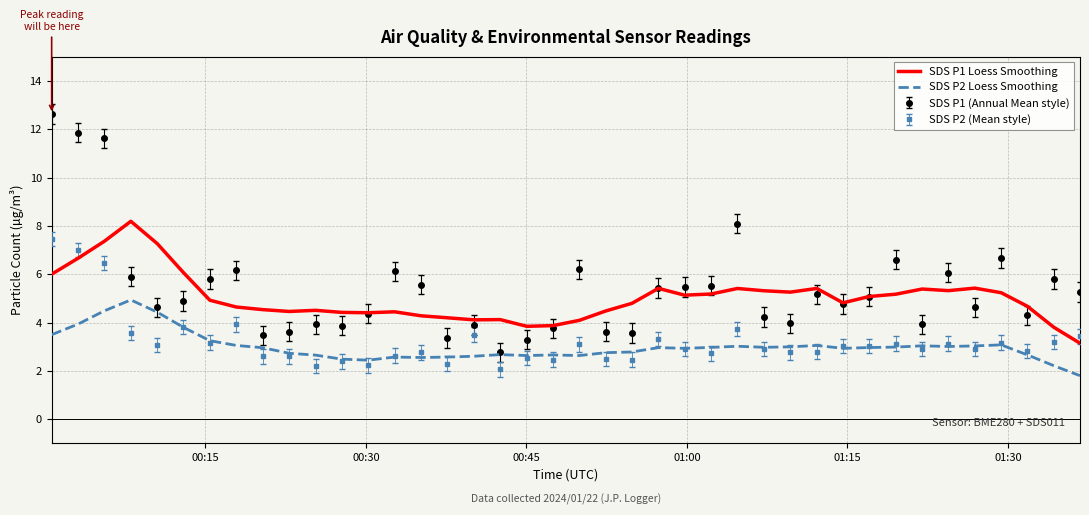

What is the maximum value shown in the chart?

12.6